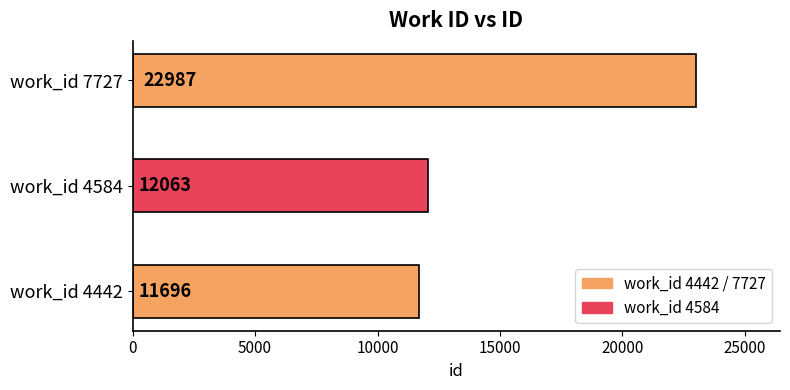

Reading left to right, list all the values displayed in this chart.

4442=11696	4584=12063	7727=22987